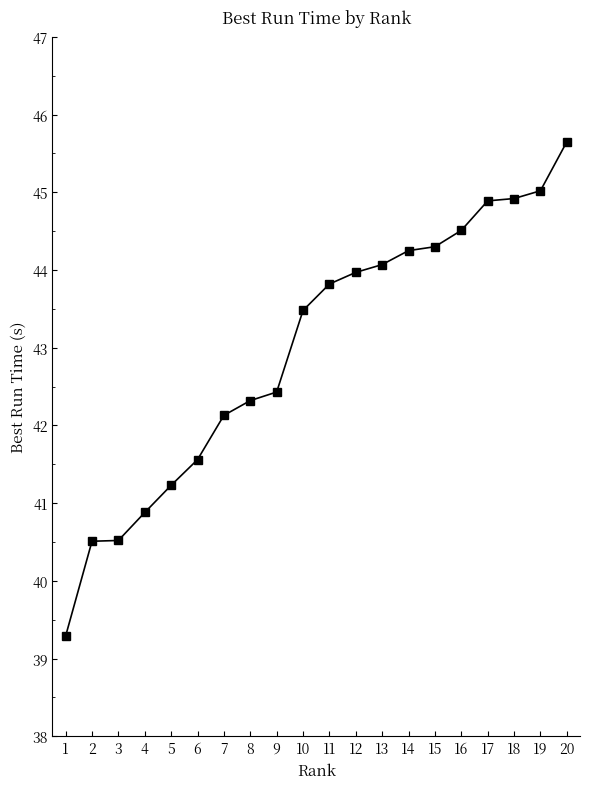

What is the difference between the maximum and minimum values?

6.4